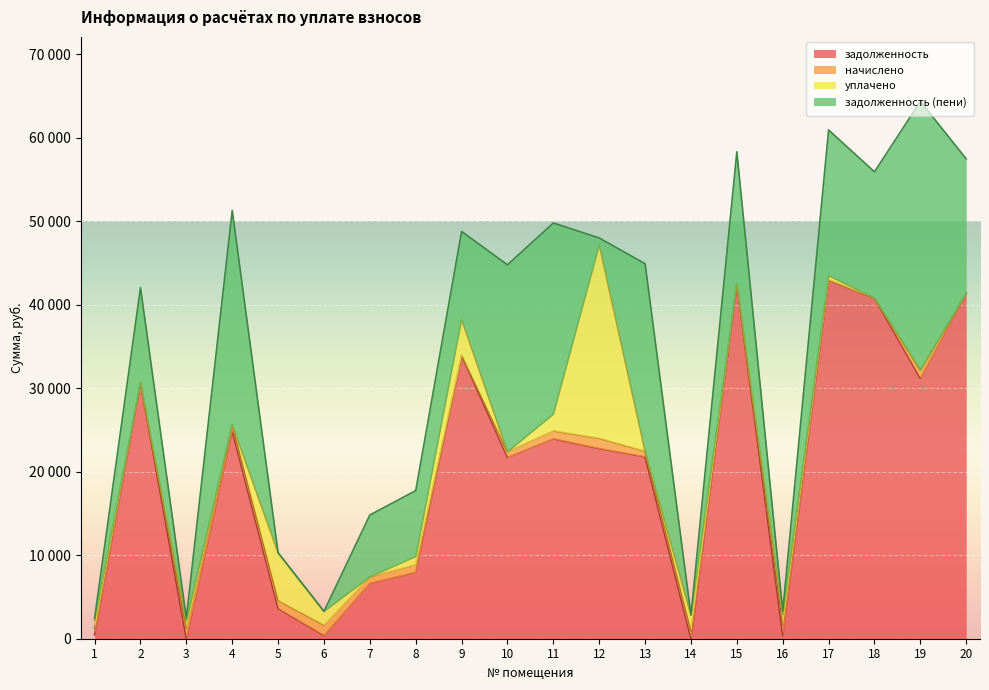

How many data points in начислено are above 772?

10